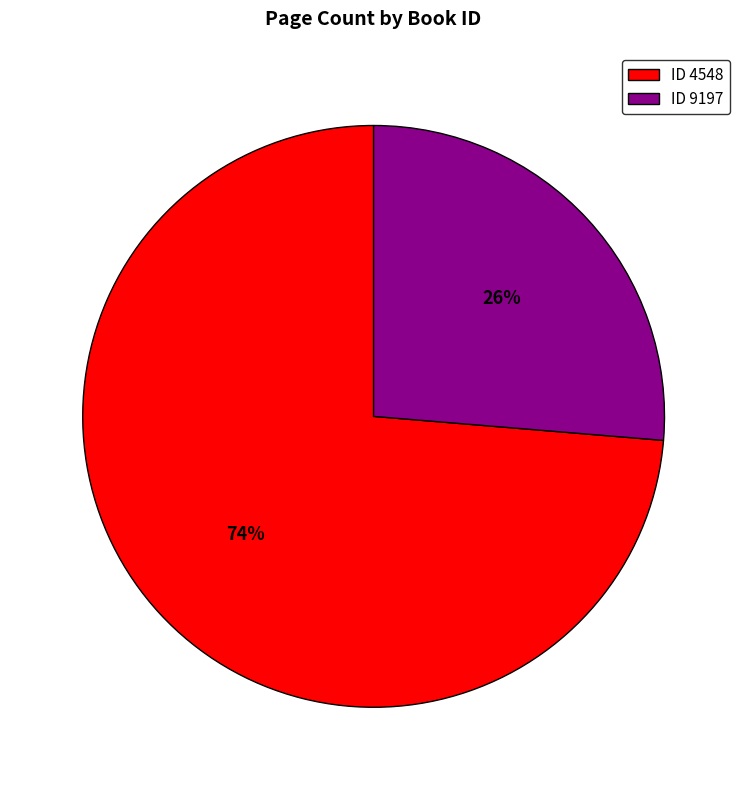

What is the ratio of the value at ID 9197 to the value at ID 4548?

0.4